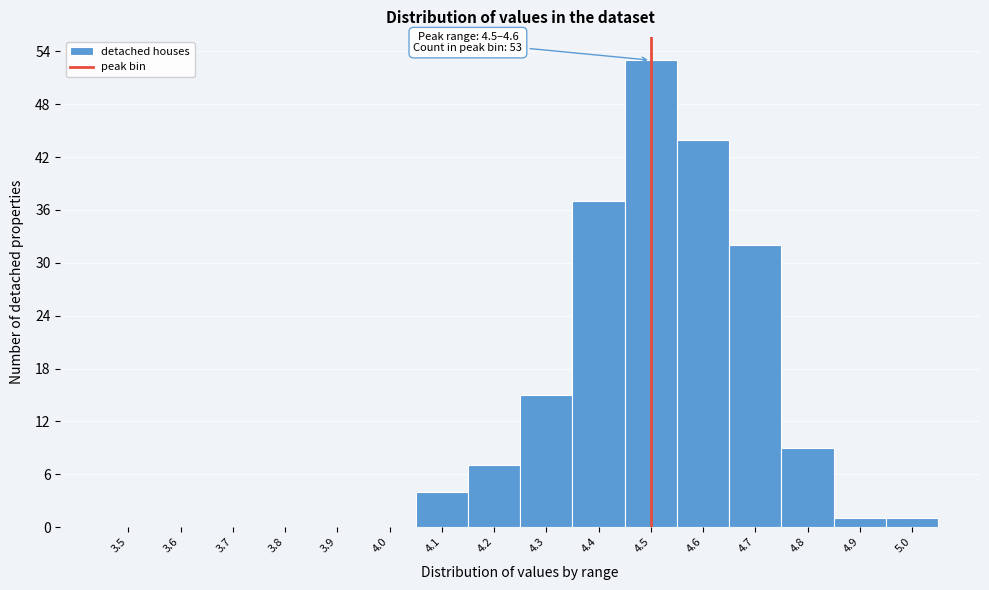

Reading left to right, what are all the values shown in this chart?

3.5=0	3.6=0	3.7=0	3.8=0	3.9=0	4.0=0	4.1=4	4.2=7	4.3=15	4.4=37	4.5=53	4.6=44	4.7=32	4.8=9	4.9=1	5.0=1